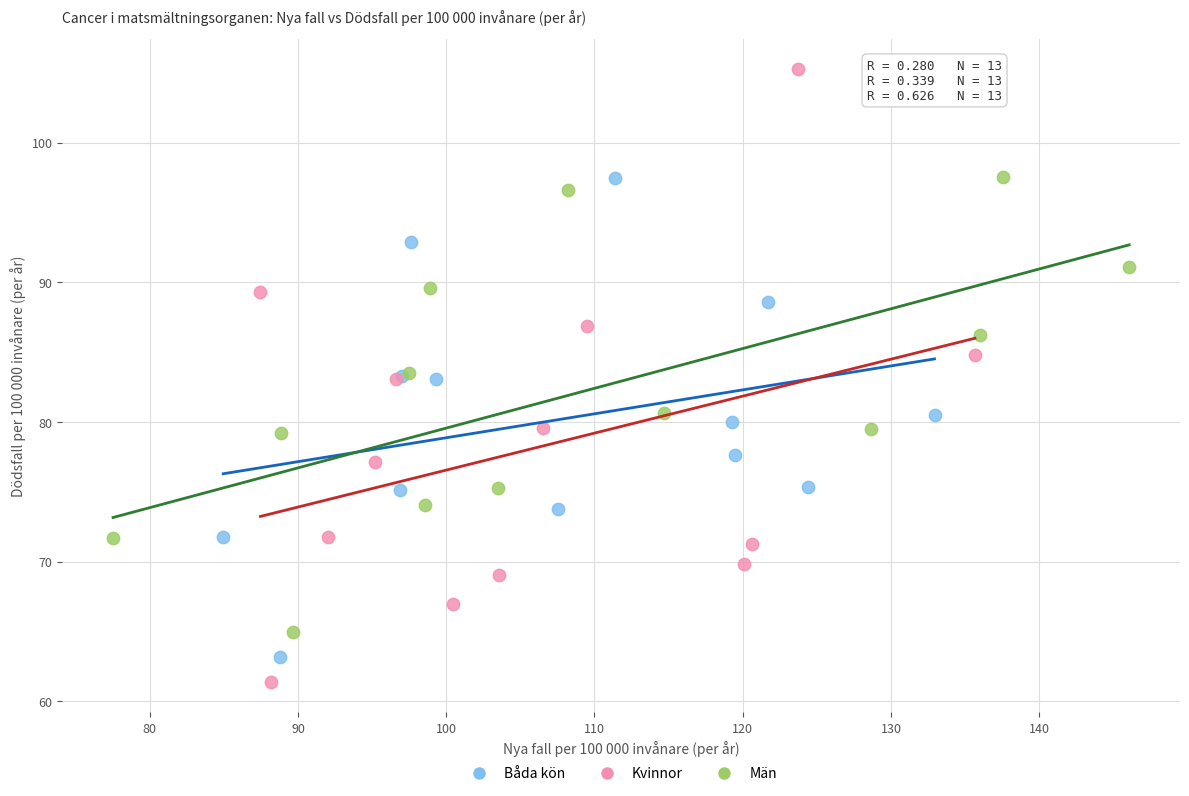

Which series contains the highest Y value?

Kvinnor